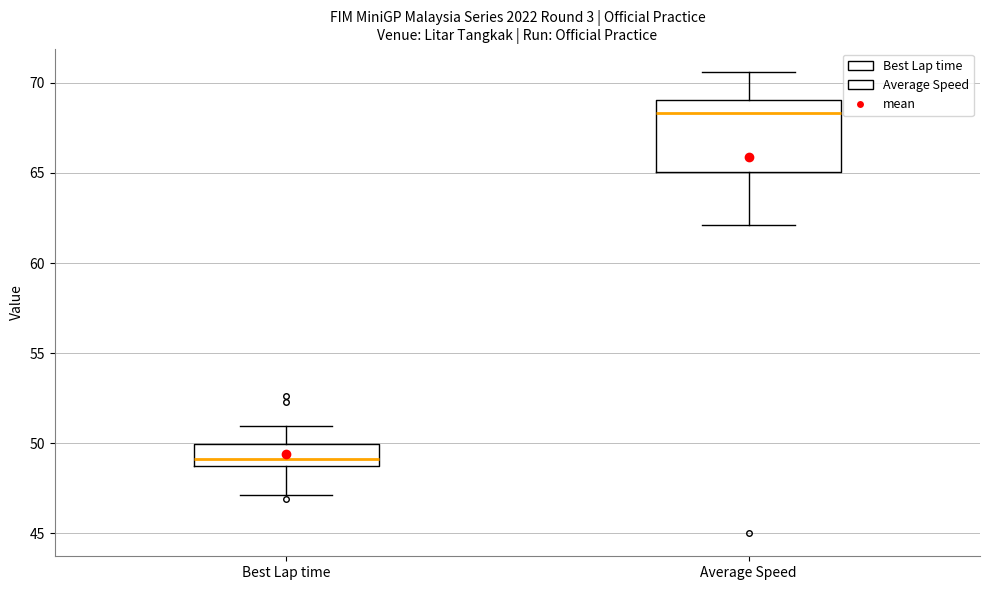

Where does the upper whisker of the box for Best Lap time end on the y-axis? The values are not printed on the chart, so give them approximately, as read against the axis.

51.0